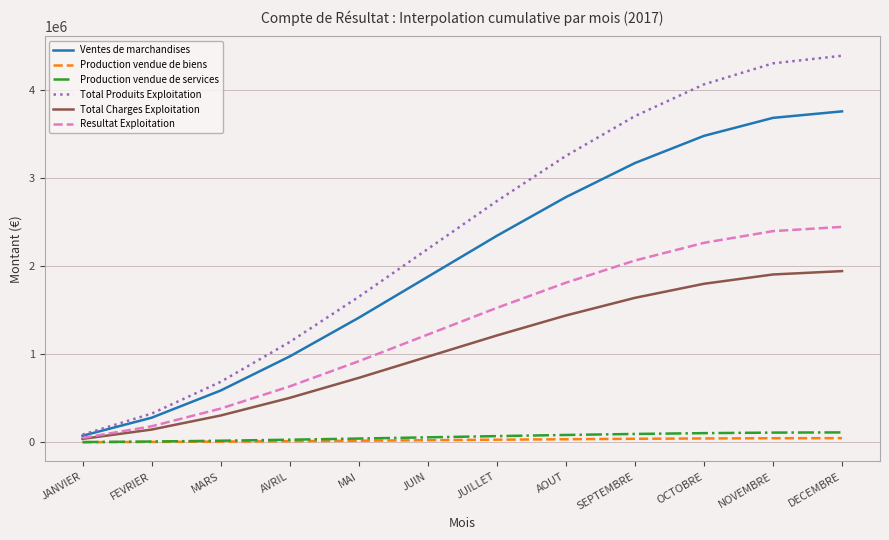

Read the Production vendue de biens value at OCTOBRE.

43125.5